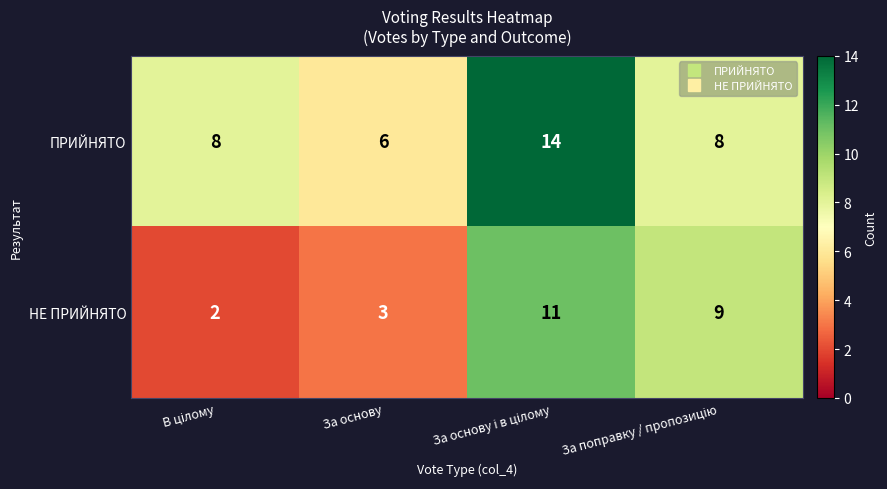

What is the highest value of the НЕ ПРИЙНЯТО series?

11